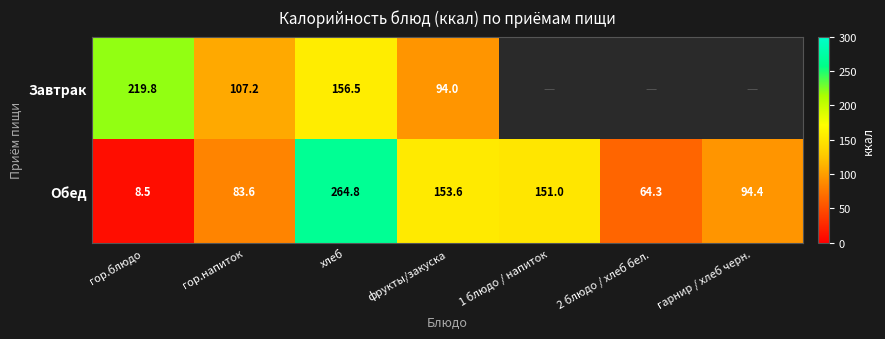

How many data points in Обед are above 94?

4